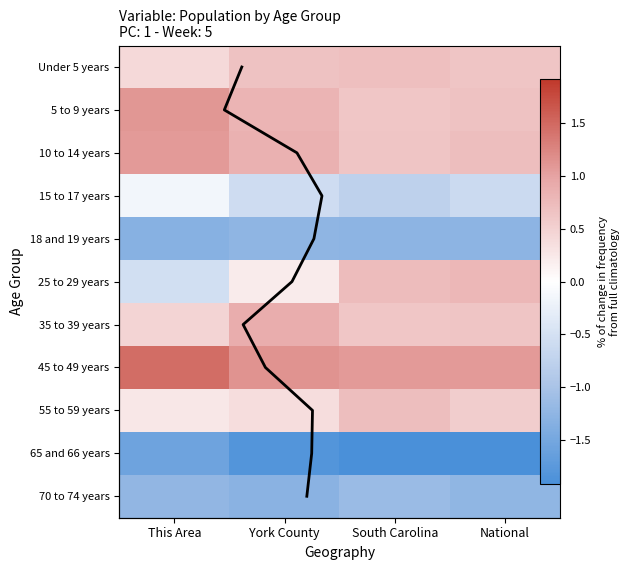

At which category is the sum across all series the highest?

This Area